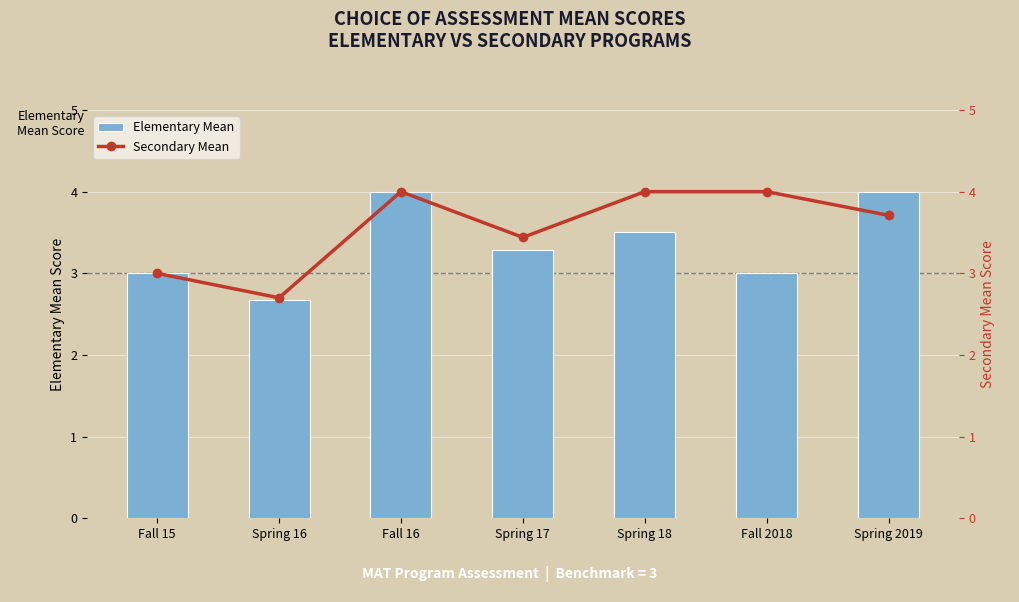

What is the minimum value for Elementary Mean?

2.7